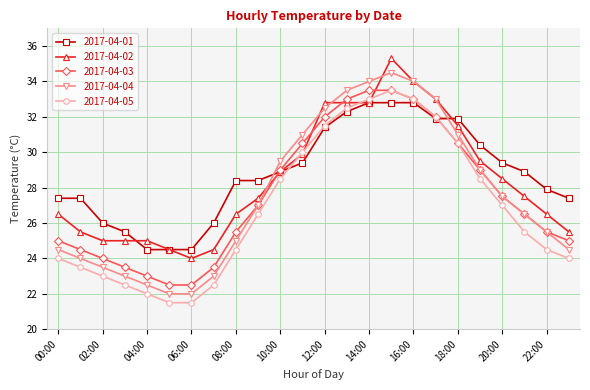

How many values in the 2017-04-01 series are below 28?

10